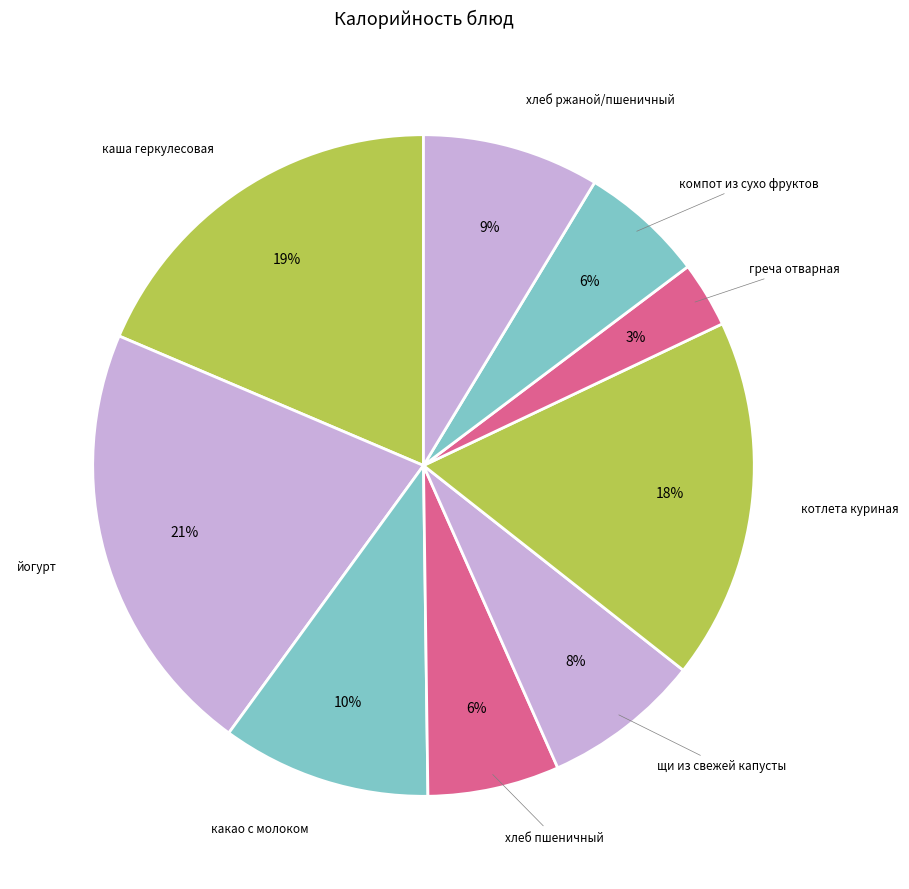

Count the number of slices in the pie.

9